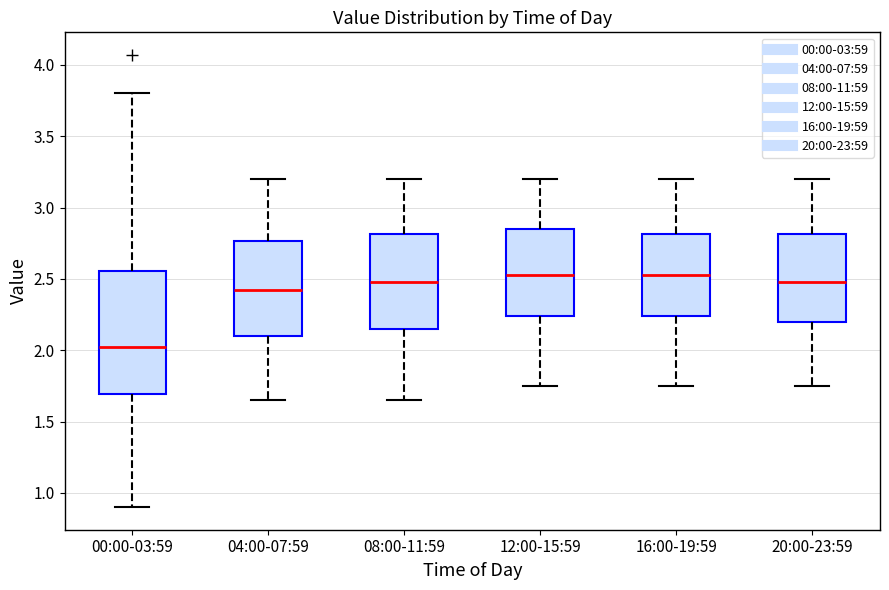

Where does the median line of the box for 04:00-07:59 sit on the y-axis? The values are not printed on the chart, so give them approximately, as read against the axis.

2.45